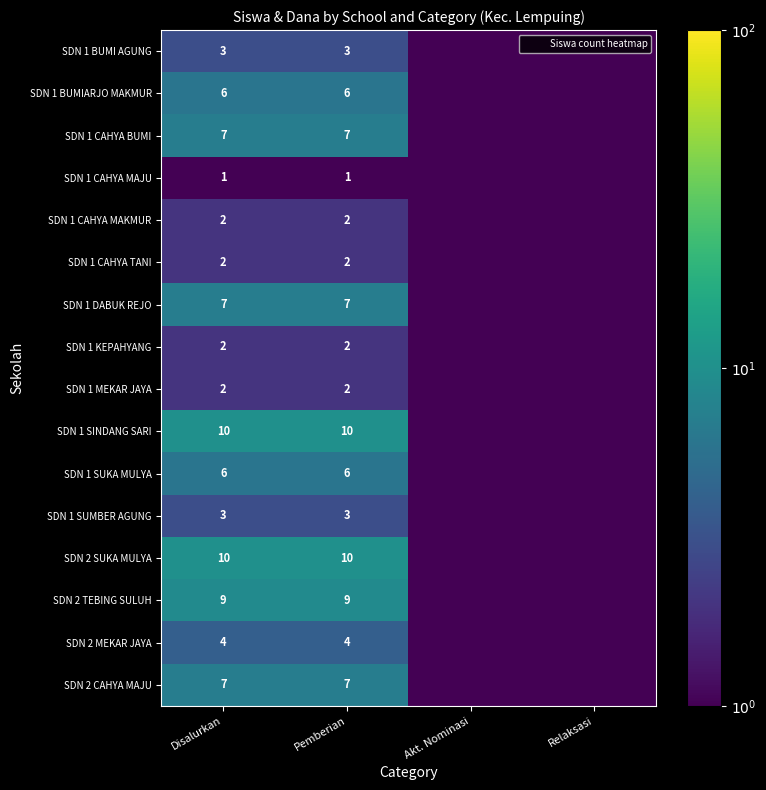

At Akt. Nominasi, list the series in order from smallest to largest.

SDN 1 BUMI AGUNG, SDN 1 BUMIARJO MAKMUR, SDN 1 CAHYA BUMI, SDN 1 CAHYA MAJU, SDN 1 CAHYA MAKMUR, SDN 1 CAHYA TANI, SDN 1 DABUK REJO, SDN 1 KEPAHYANG, SDN 1 MEKAR JAYA, SDN 1 SINDANG SARI, SDN 1 SUKA MULYA, SDN 1 SUMBER AGUNG, SDN 2 SUKA MULYA, SDN 2 TEBING SULUH, SDN 2 MEKAR JAYA, SDN 2 CAHYA MAJU